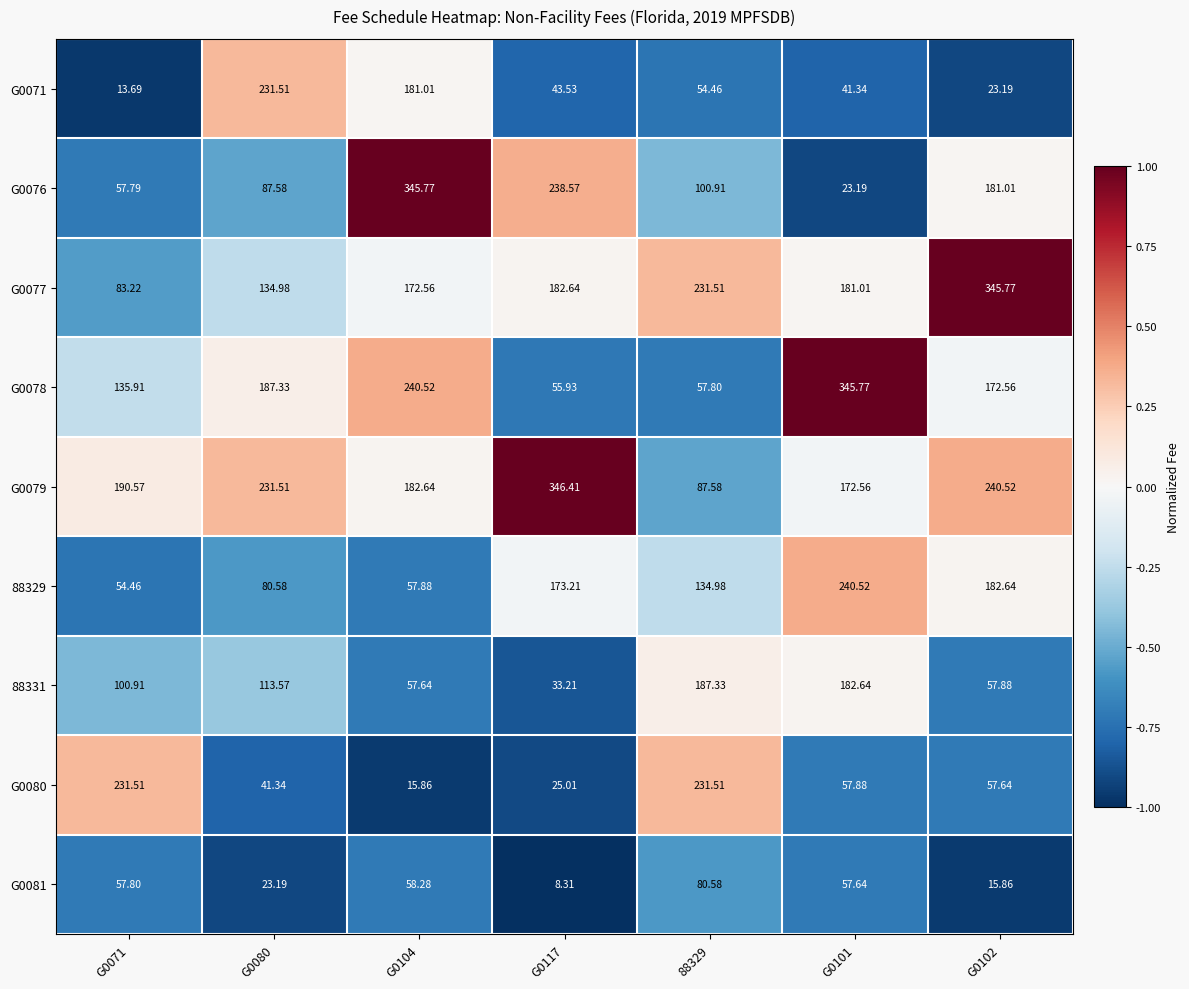

Is the value of 88331 at G0080 greater than the value of G0076 at G0101?

Yes